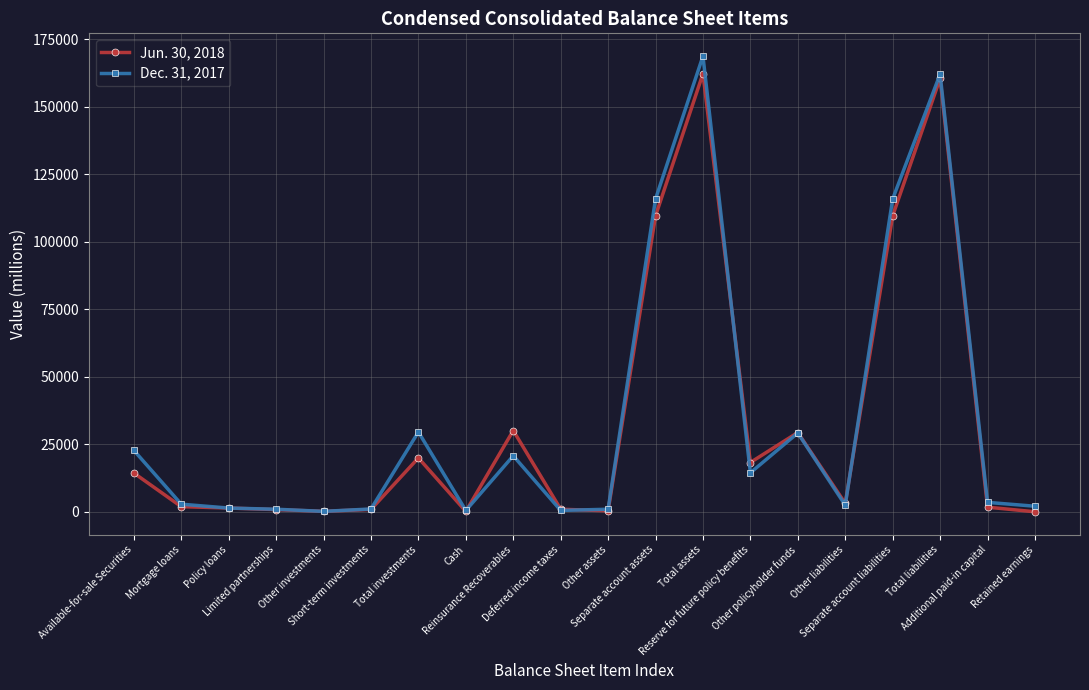

Does the chart have visible grid lines?

Yes